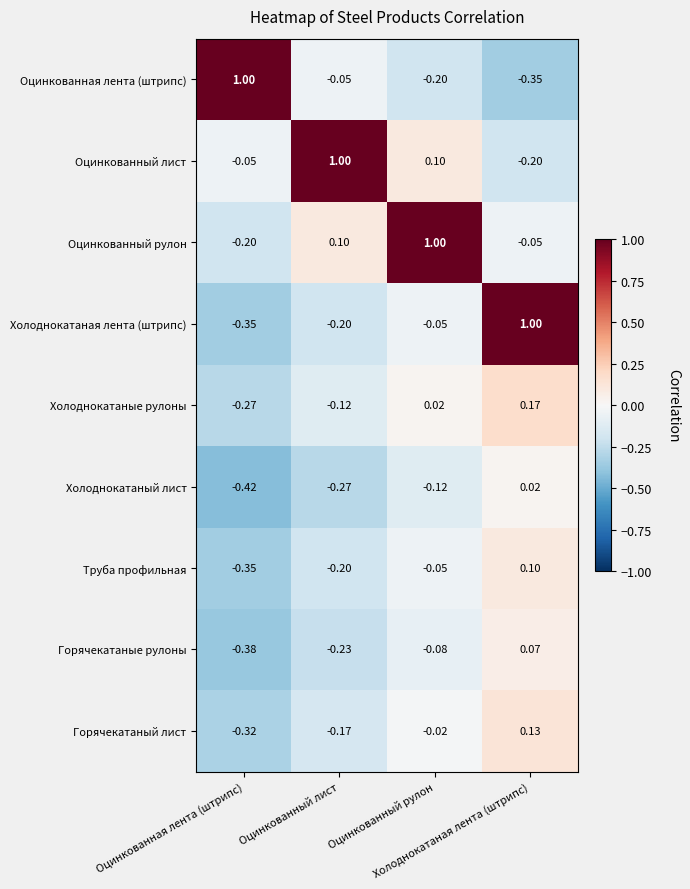

What is the spread (max minus min) of values at Холоднокатаная лента (штрипс)?

1.3